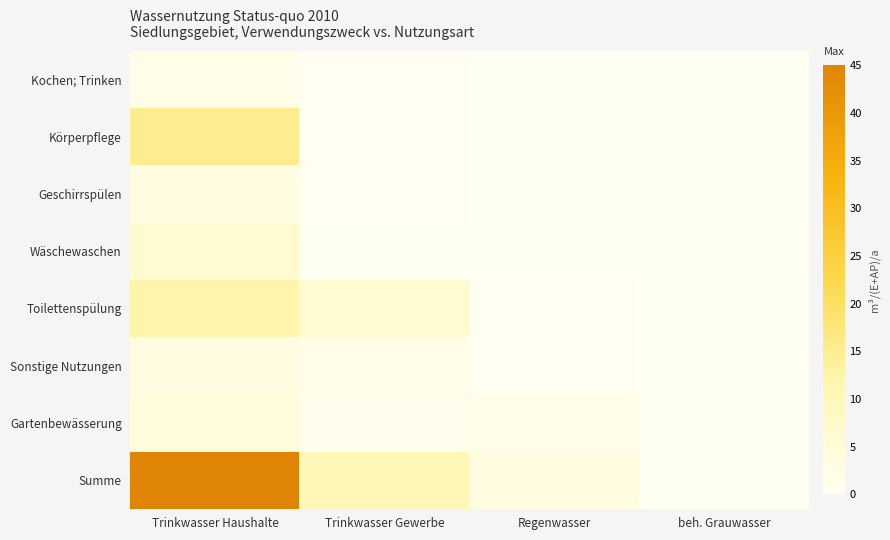

Reading left to right, extract all data points from this chart.

Kochen; Trinken: Trinkwasser Haushalte=2.0	Trinkwasser Gewerbe=0.5	Regenwasser=0.0	beh. Grauwasser=0.0
Körperpflege: Trinkwasser Haushalte=15.0	Trinkwasser Gewerbe=0.5	Regenwasser=0.0	beh. Grauwasser=0.0
Geschirrspülen: Trinkwasser Haushalte=3.0	Trinkwasser Gewerbe=0.5	Regenwasser=0.0	beh. Grauwasser=0.0
Wäschewaschen: Trinkwasser Haushalte=6.0	Trinkwasser Gewerbe=0.0	Regenwasser=0.0	beh. Grauwasser=0.0
Toilettenspülung: Trinkwasser Haushalte=12.0	Trinkwasser Gewerbe=6.0	Regenwasser=0.5	beh. Grauwasser=0.0
Sonstige Nutzungen: Trinkwasser Haushalte=3.0	Trinkwasser Gewerbe=2.0	Regenwasser=0.5	beh. Grauwasser=0.0
Gartenbewässerung: Trinkwasser Haushalte=4.0	Trinkwasser Gewerbe=1.0	Regenwasser=2.0	beh. Grauwasser=0.0
Summe: Trinkwasser Haushalte=45.0	Trinkwasser Gewerbe=10.5	Regenwasser=3.0	beh. Grauwasser=0.0